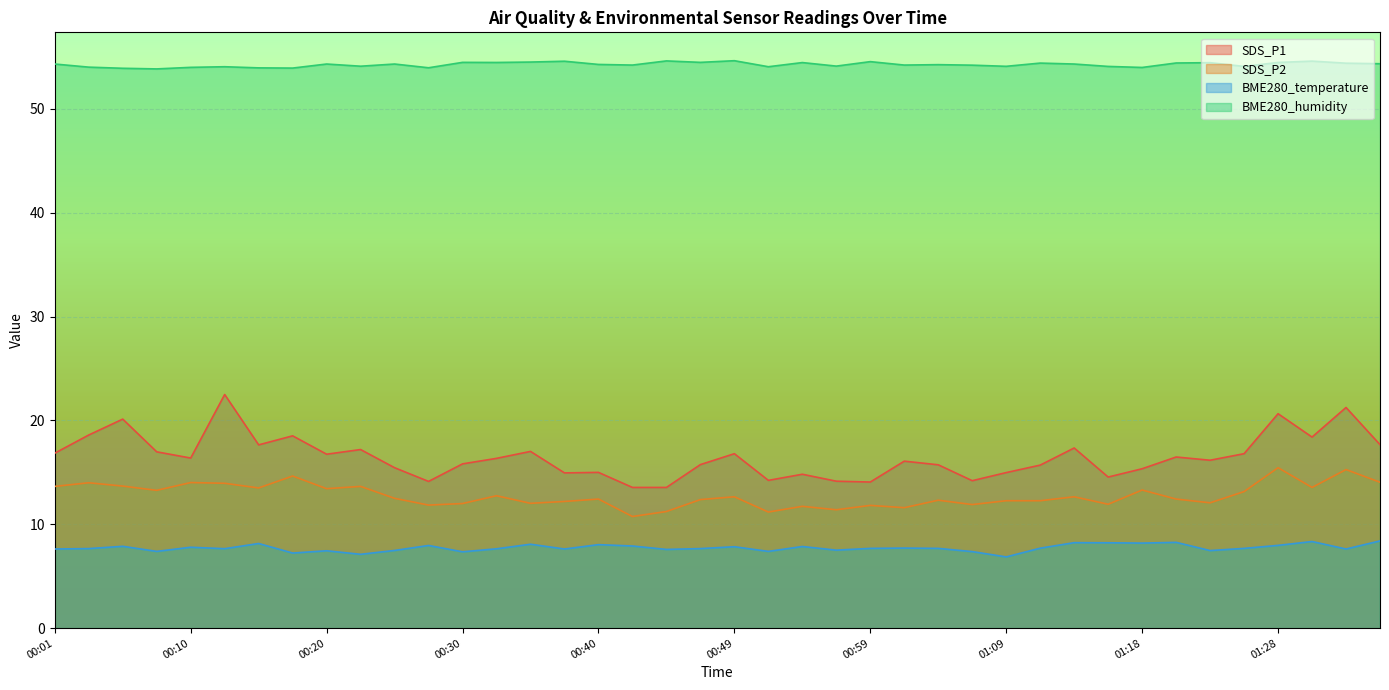

At which label does SDS_P1 reach its peak?

00:13